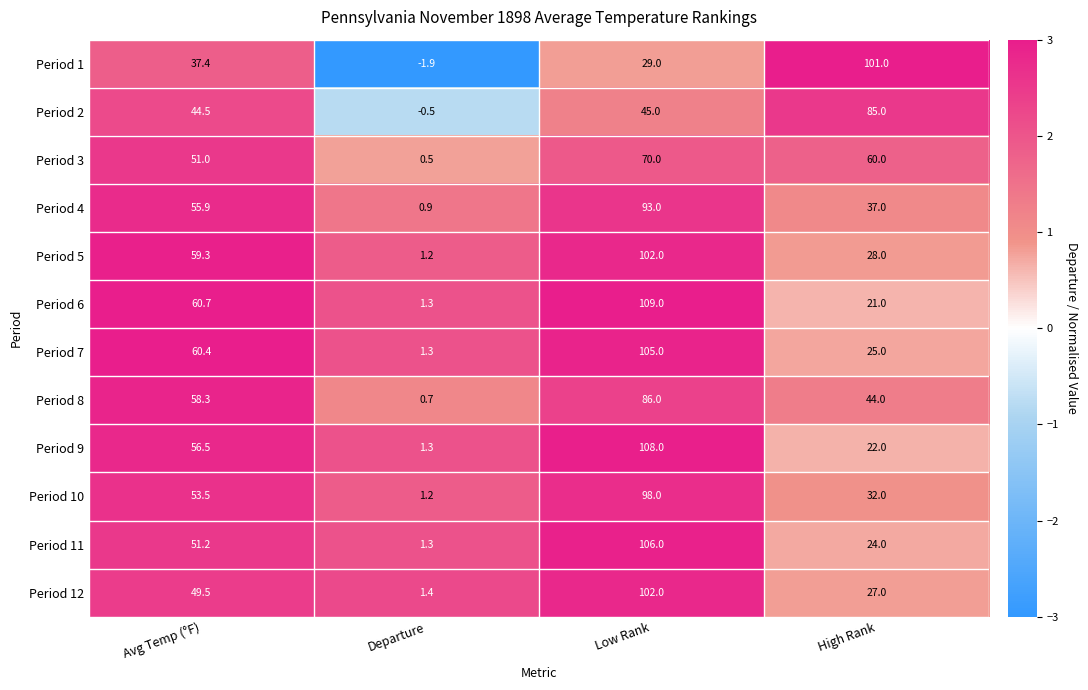

Which series has the largest total across all categories?

Period 6